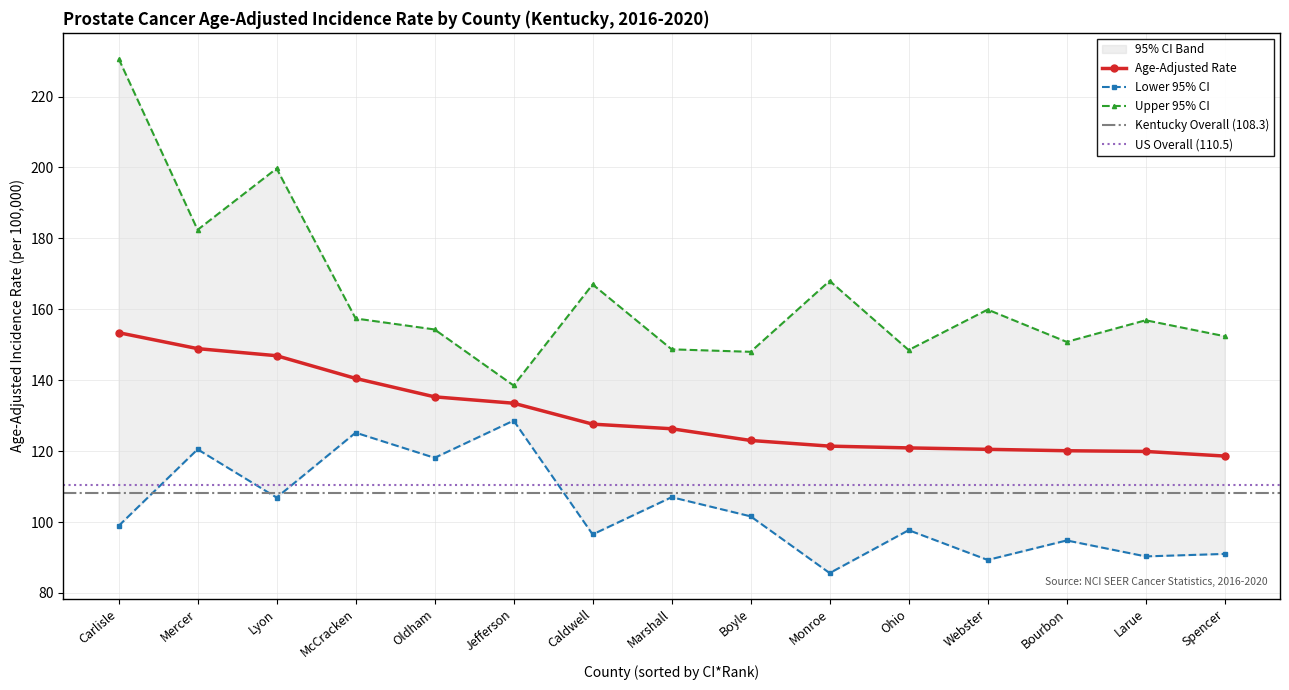

Which category has the highest value in the Age-Adjusted Rate series?

Carlisle